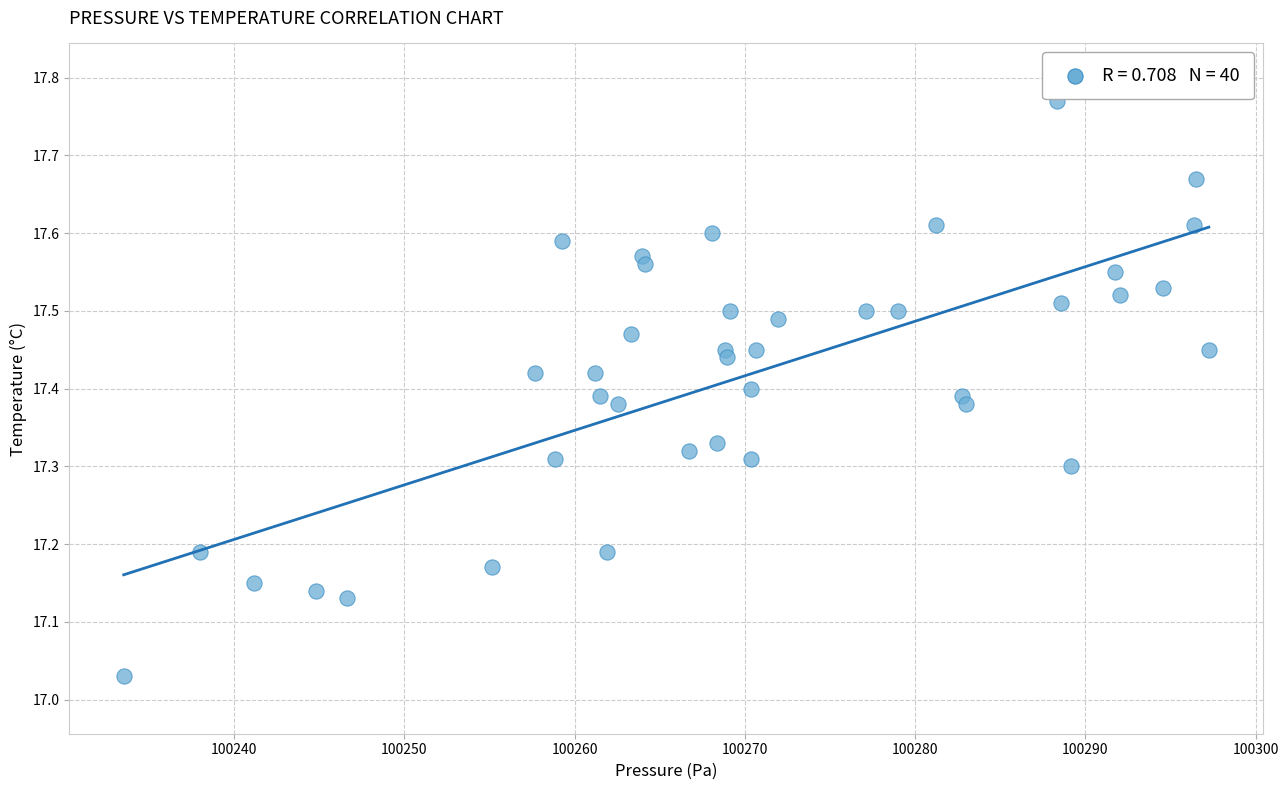

What is the range of Y values (max minus min)?

0.7